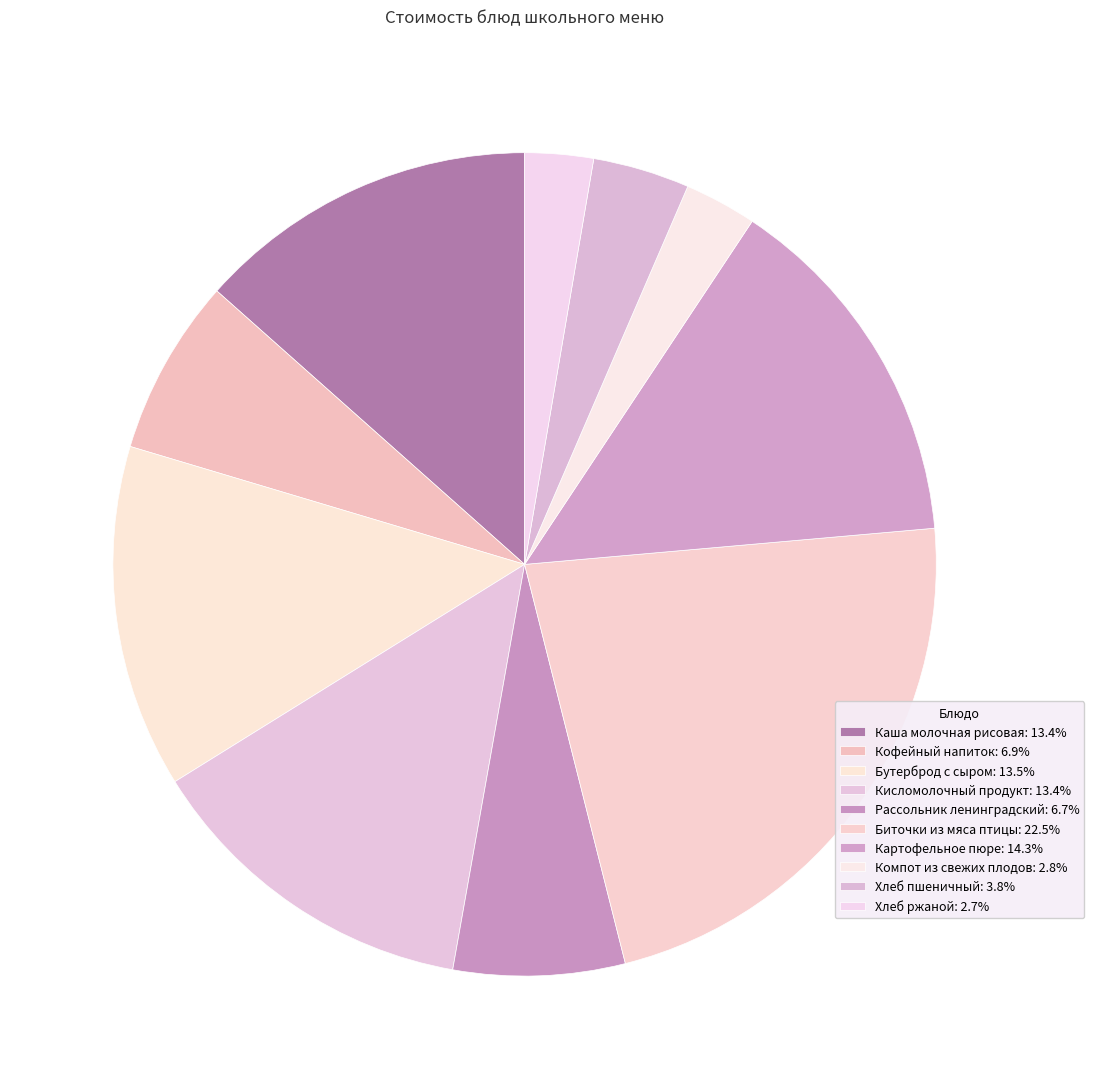

What is the total percentage of Каша молочная рисовая and Компот из свежих плодов?

16.3%